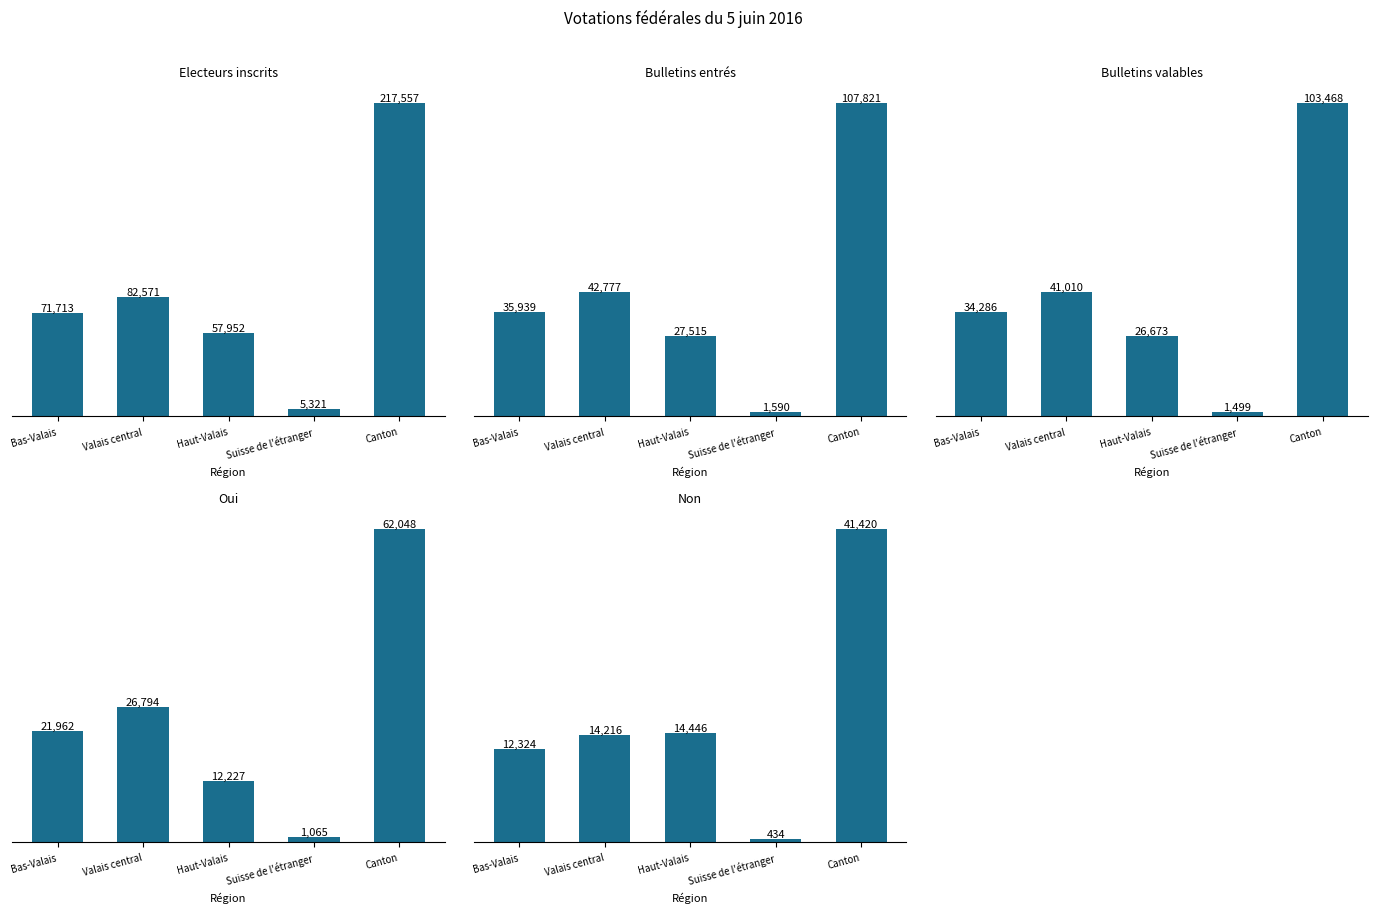

Which category has the highest value in the Oui series?

Canton